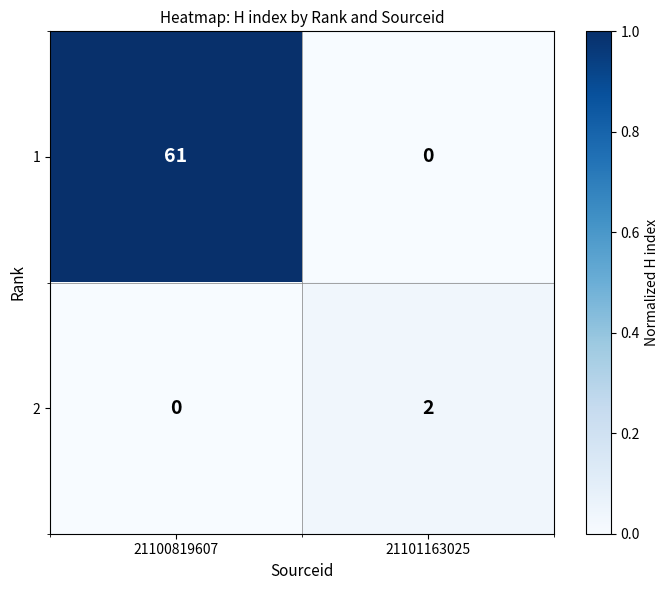

What is the sum of all 1 values?

61